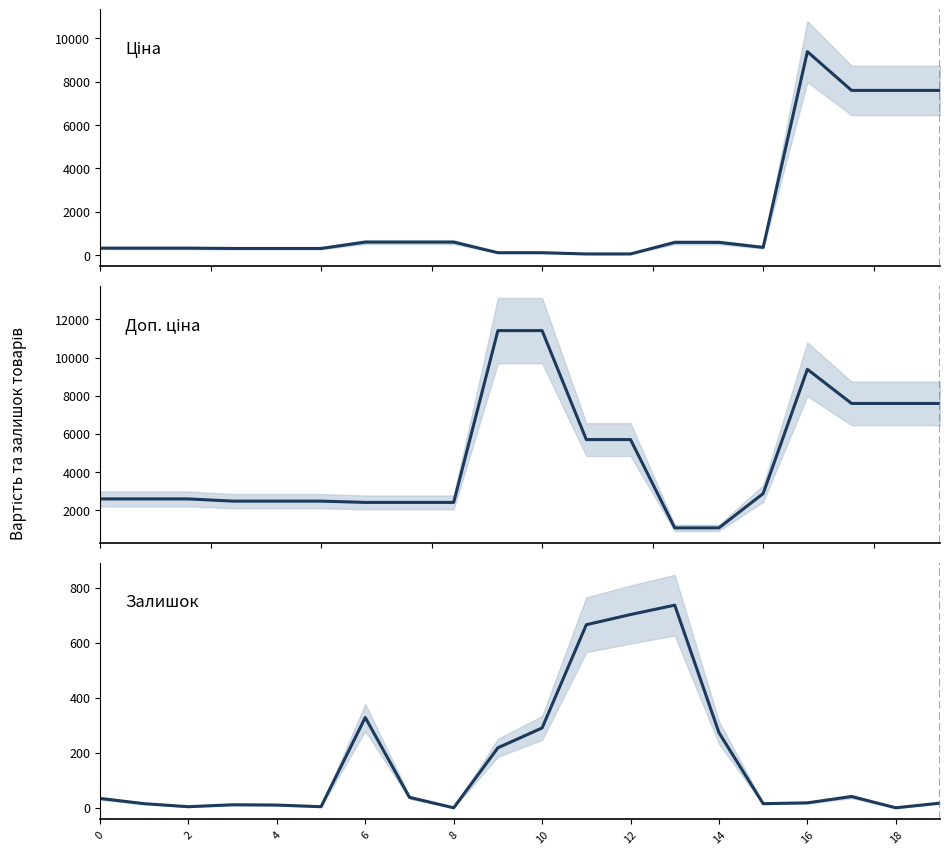

At which category is the sum across all series the highest?

16